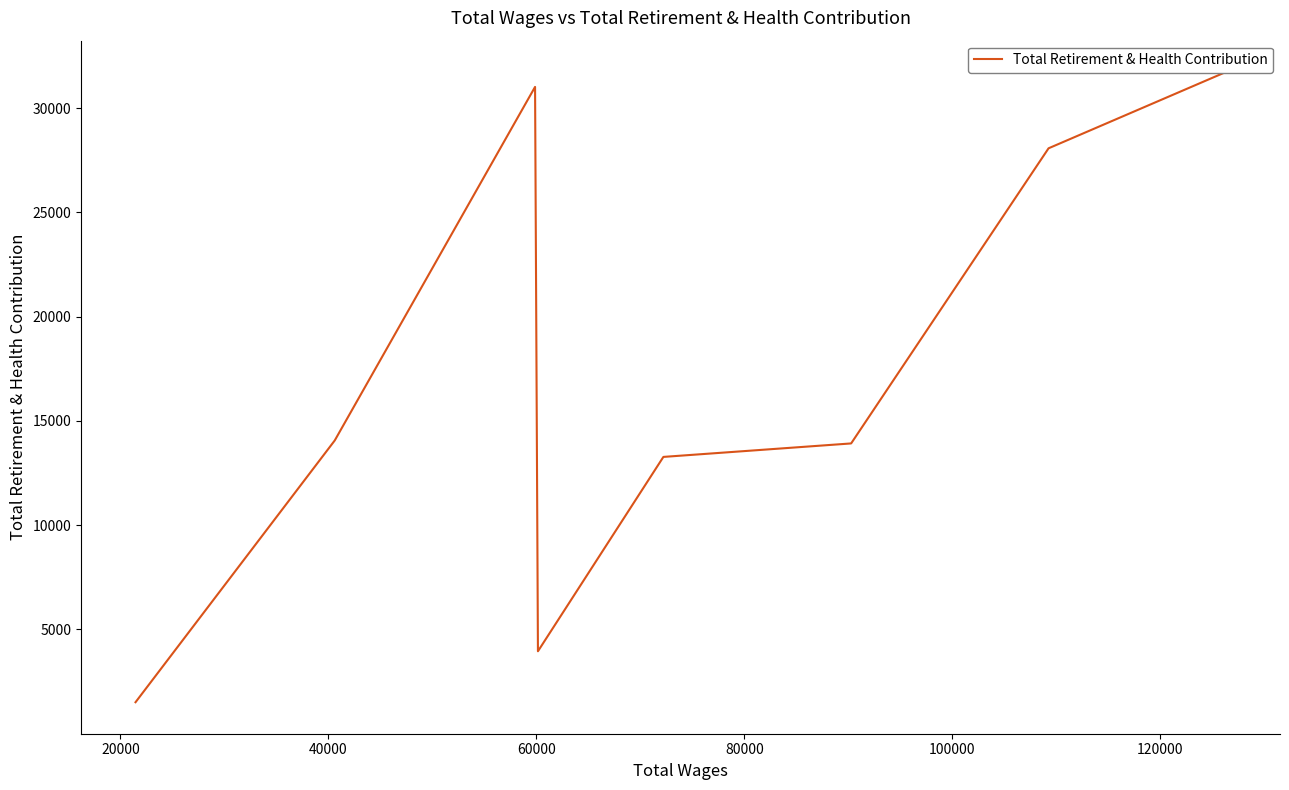

Is it true that the value at 20000 is 48051?

False